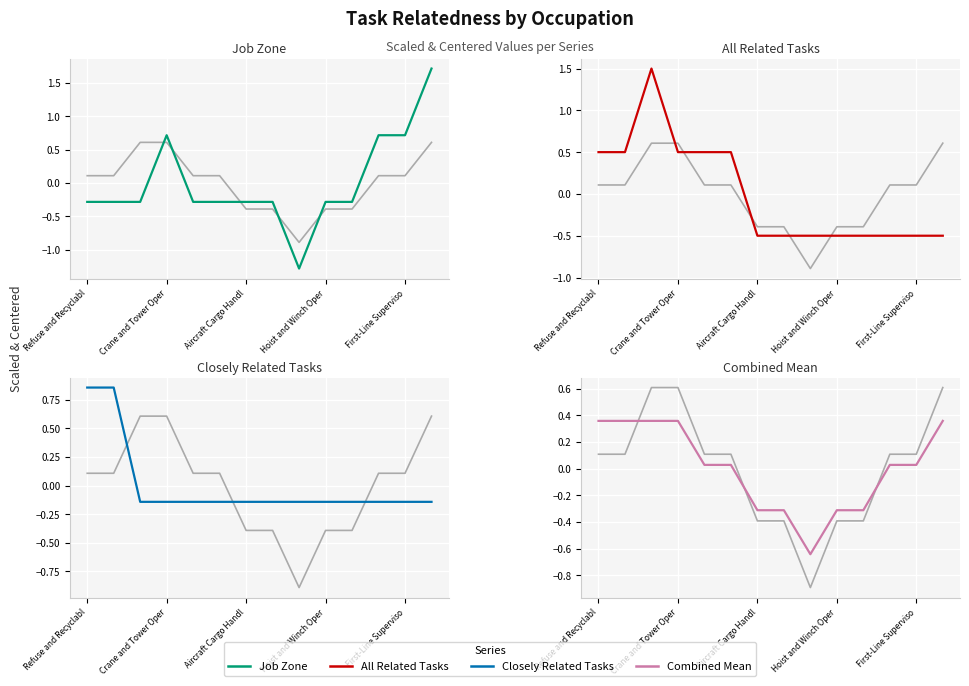

Is it true that All Related Tasks equals -0.5 at 7?

True